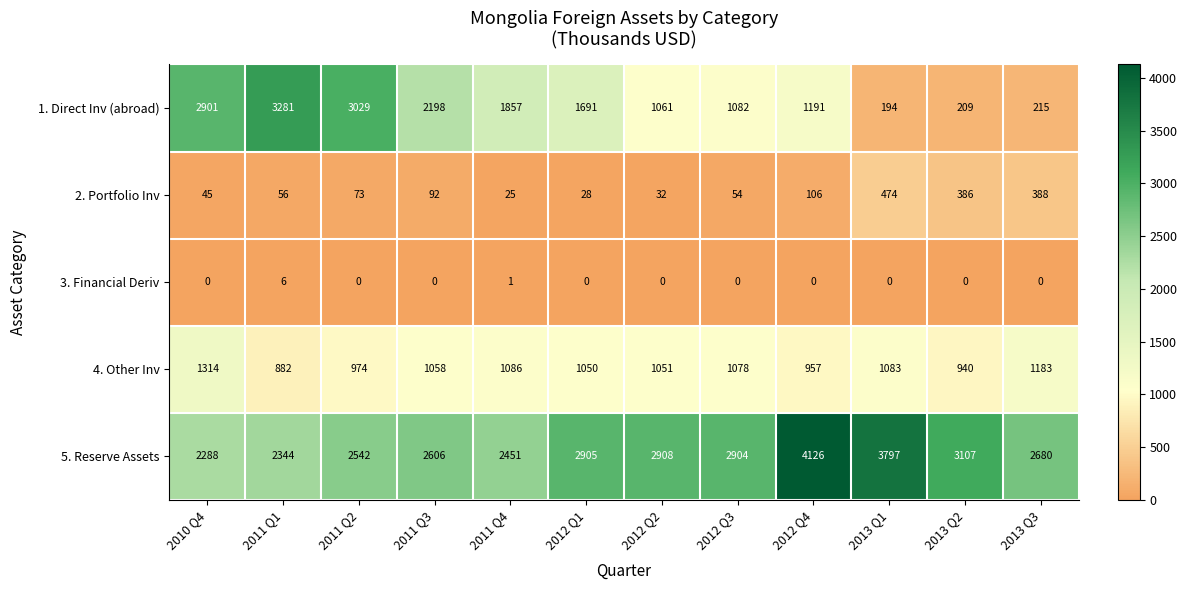

Where is 3. Financial Deriv nearest to the value 3?

2011 Q4